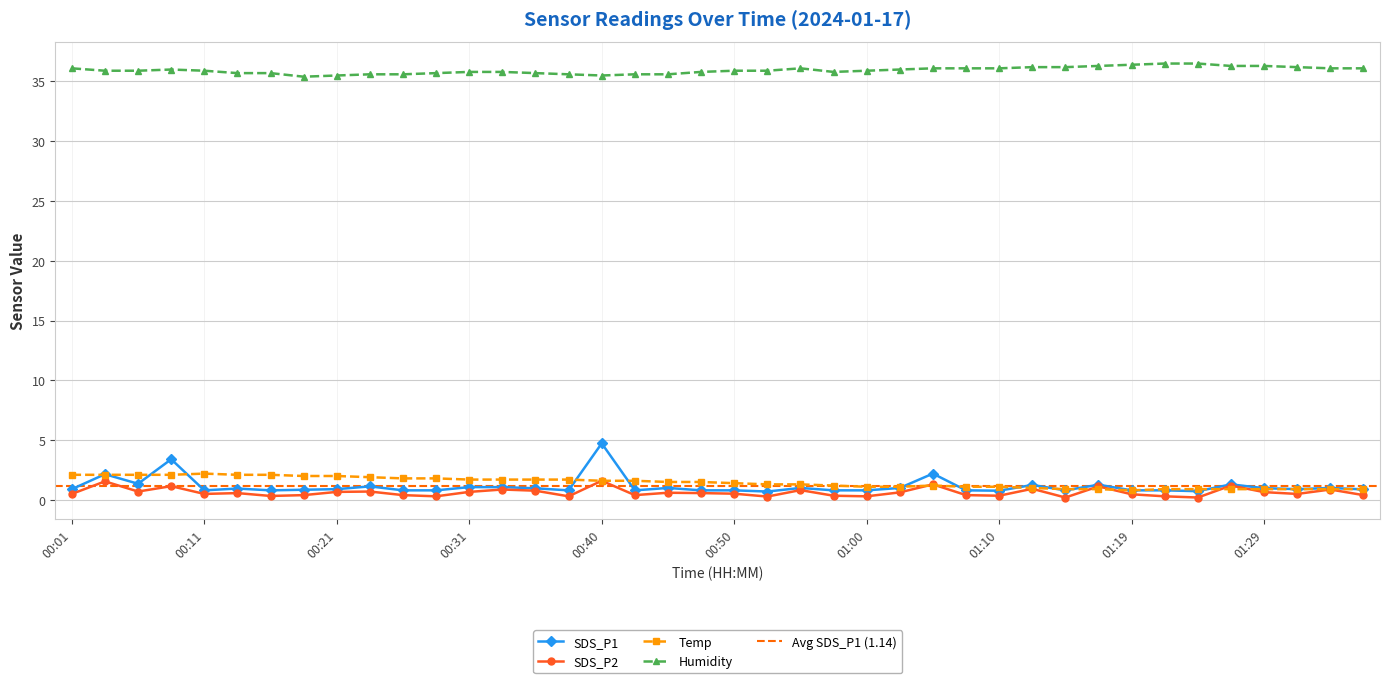

List the labels in order of Humidity value, smallest first.

00:19, 00:21, 00:40, 00:23, 00:26, 00:38, 00:43, 00:45, 00:14, 00:16, 00:28, 00:36, 00:31, 00:33, 00:48, 00:57, 00:04, 00:06, 00:11, 00:50, 00:53, 01:00, 00:09, 01:02, 00:01, 00:55, 01:05, 01:07, 01:10, 01:34, 01:37, 01:12, 01:15, 01:32, 01:17, 01:27, 01:29, 01:19, 01:22, 01:24